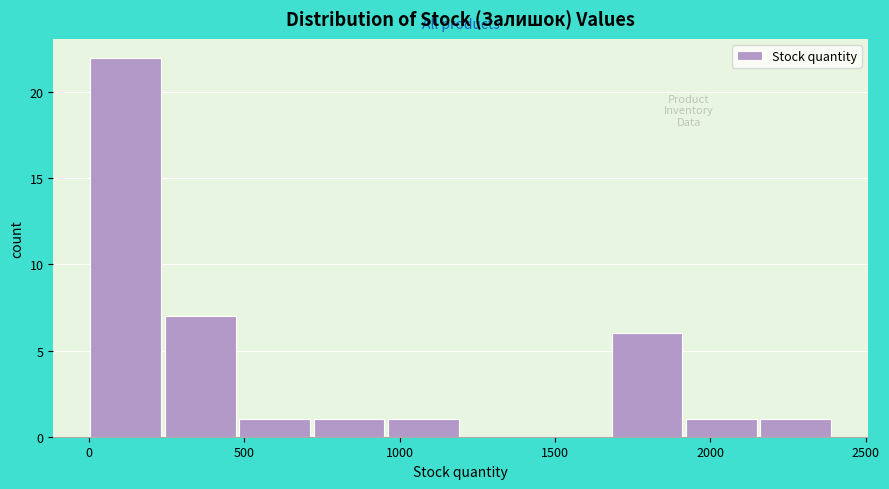

Reading left to right, transcribe this chart: for each bar, give the range it covers on the x-axis and its height. Neither the bar edges nor the heights are printed on the chart, so give them approximately, as read against the axes.

0 to 250: 22
250 to 500: 7
500 to 700: 1
700 to 950: 1
950 to 1200: 1
1200 to 1450: 0
1450 to 1700: 0
1700 to 1900: 6
1900 to 2150: 1
2150 to 2400: 1